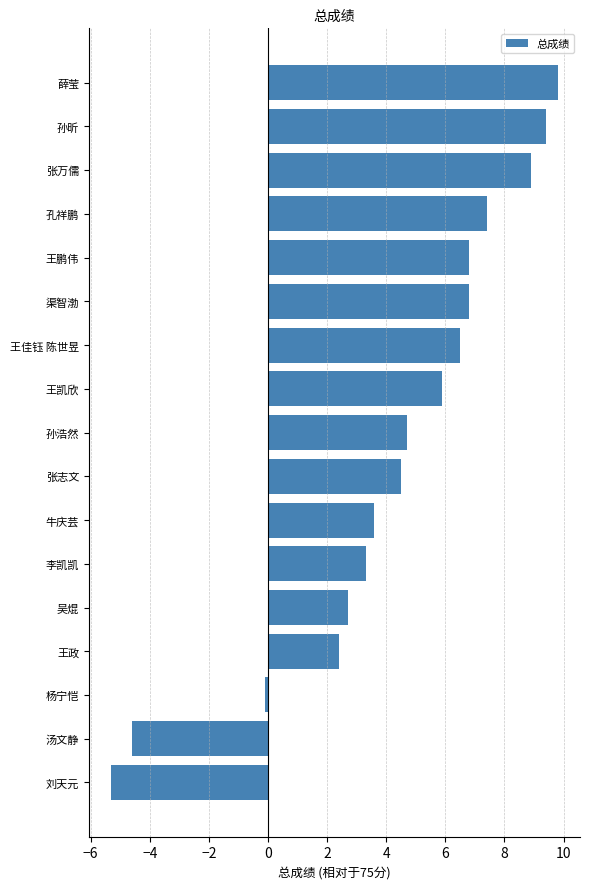

Read the value at 王凯欣.

5.9